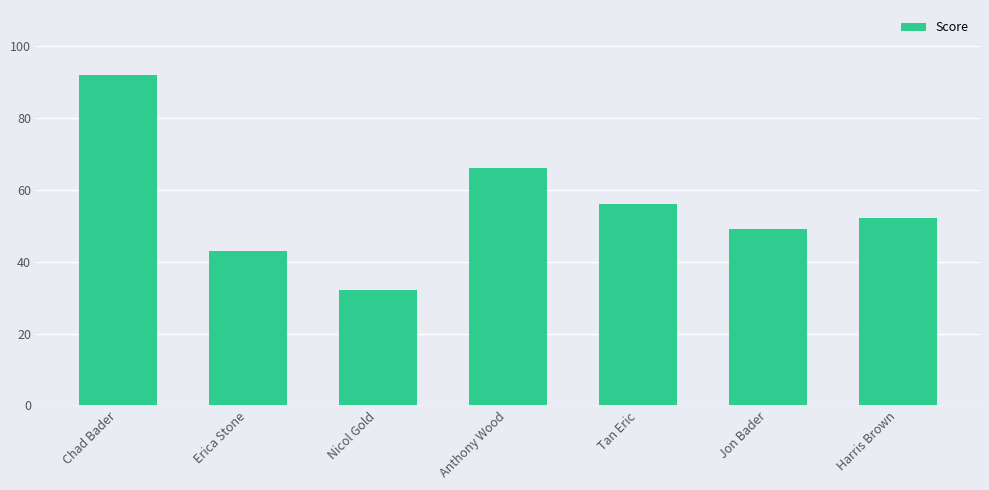

Rank the categories by value from lowest to highest.

Nicol Gold, Erica Stone, Jon Bader, Harris Brown, Tan Eric, Anthony Wood, Chad Bader